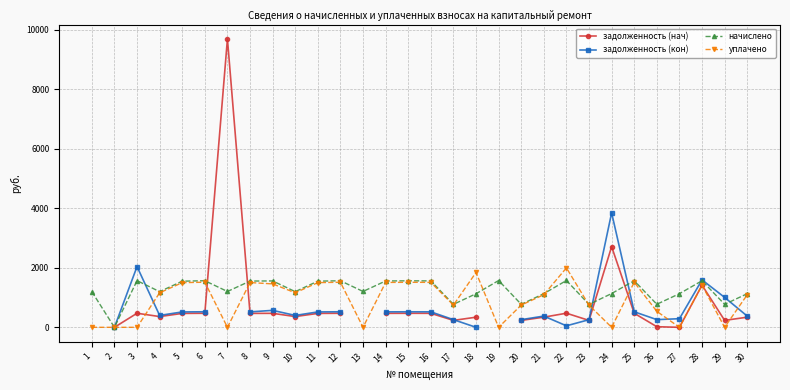

What is the greatest value displayed?

9698.1